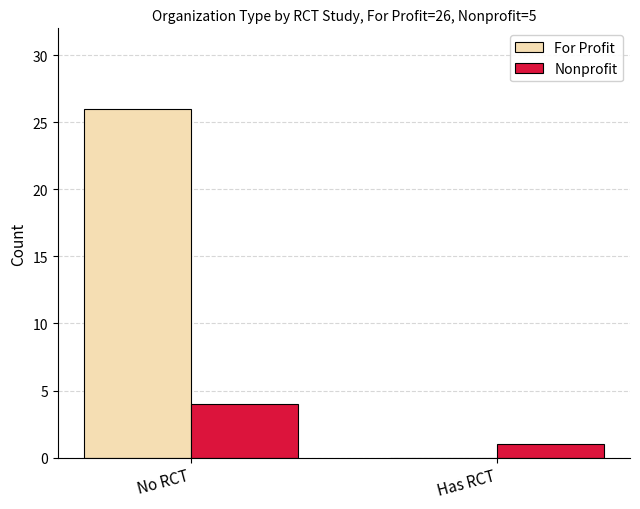

Which category has the highest value in the Nonprofit series?

No RCT